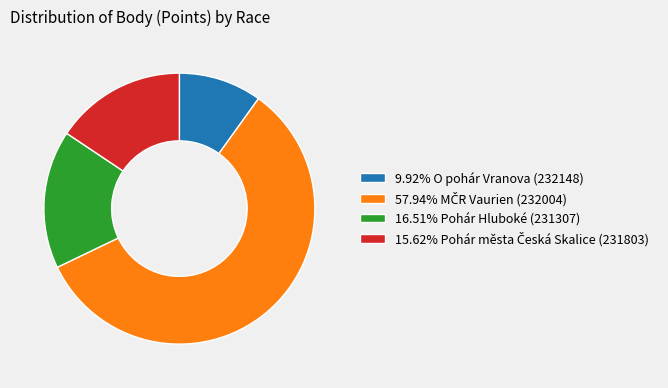

Does any single category account for the majority?

Yes